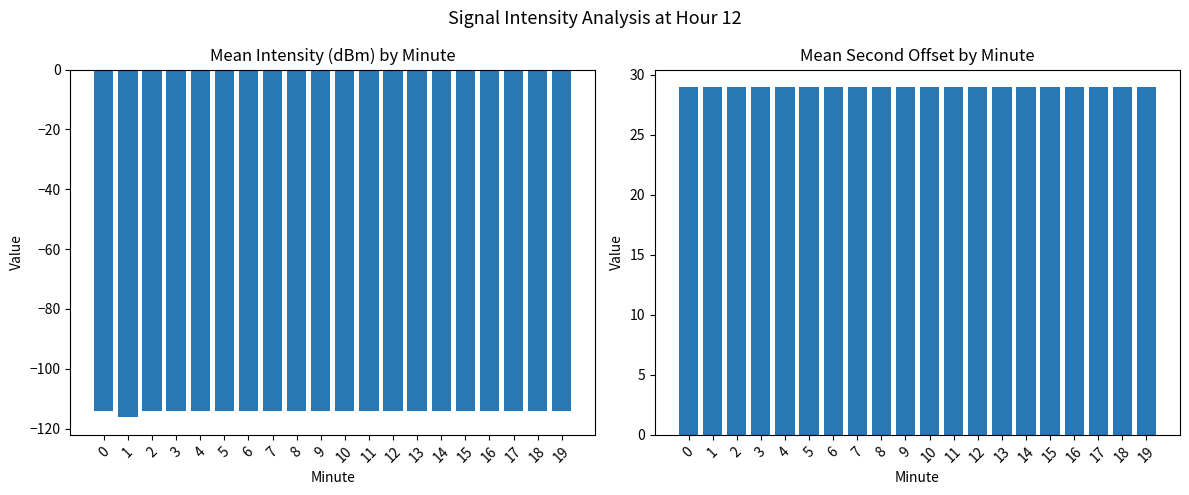

Reading left to right, extract all data points from this chart.

Mean Intensity (dBm): 0=-114.0	1=-116.3	2=-114.0	3=-114.0	4=-114.0	5=-114.0	6=-114.0	7=-114.0	8=-114.0	9=-114.0	10=-114.0	11=-114.0	12=-114.0	13=-114.0	14=-114.0	15=-114.0	16=-114.0	17=-114.0	18=-114.0	19=-114.0
Mean Second Offset: 0=29.0	1=29.0	2=29.0	3=29.0	4=29.0	5=29.0	6=29.0	7=29.0	8=29.0	9=29.0	10=29.0	11=29.0	12=29.0	13=29.0	14=29.0	15=29.0	16=29.0	17=29.0	18=29.0	19=29.0